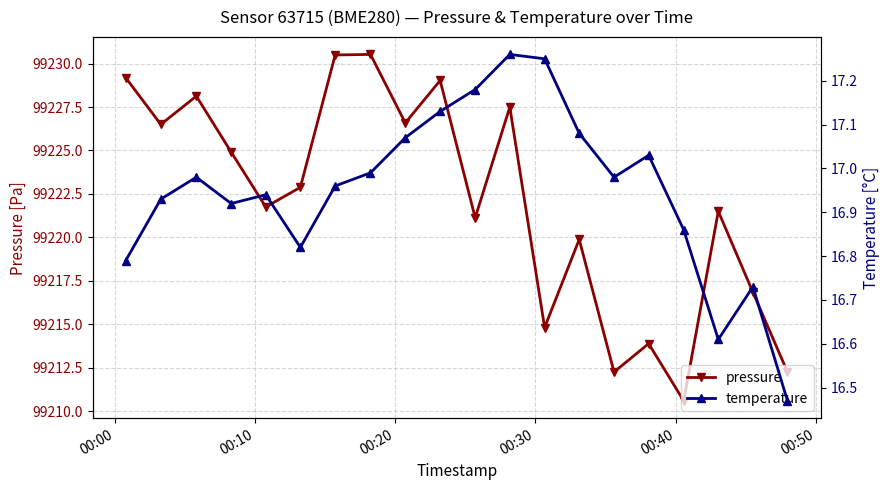

What is the value of the pressure point at the 9th from the left?

99226.6